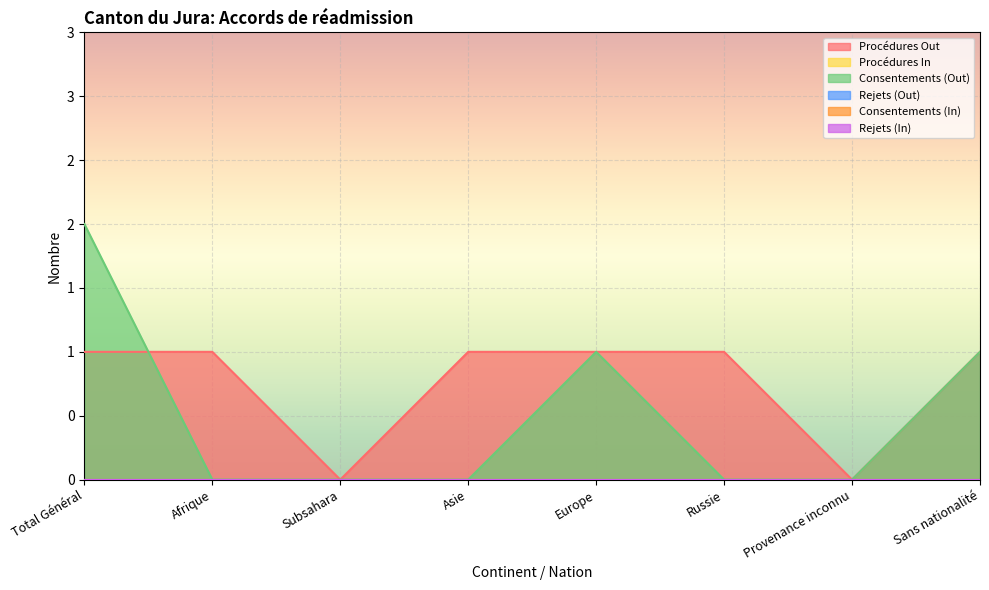

Rank the series at Total Général from lowest to highest value.

Procédures In, Rejets (Out), Consentements (In), Rejets (In), Procédures Out, Consentements (Out)